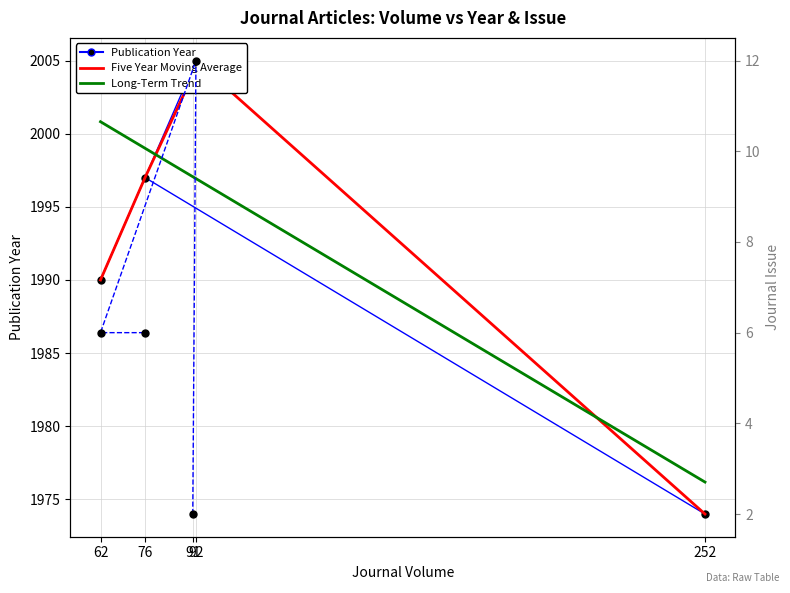

True or false: the data shows 2004 at 91.

True